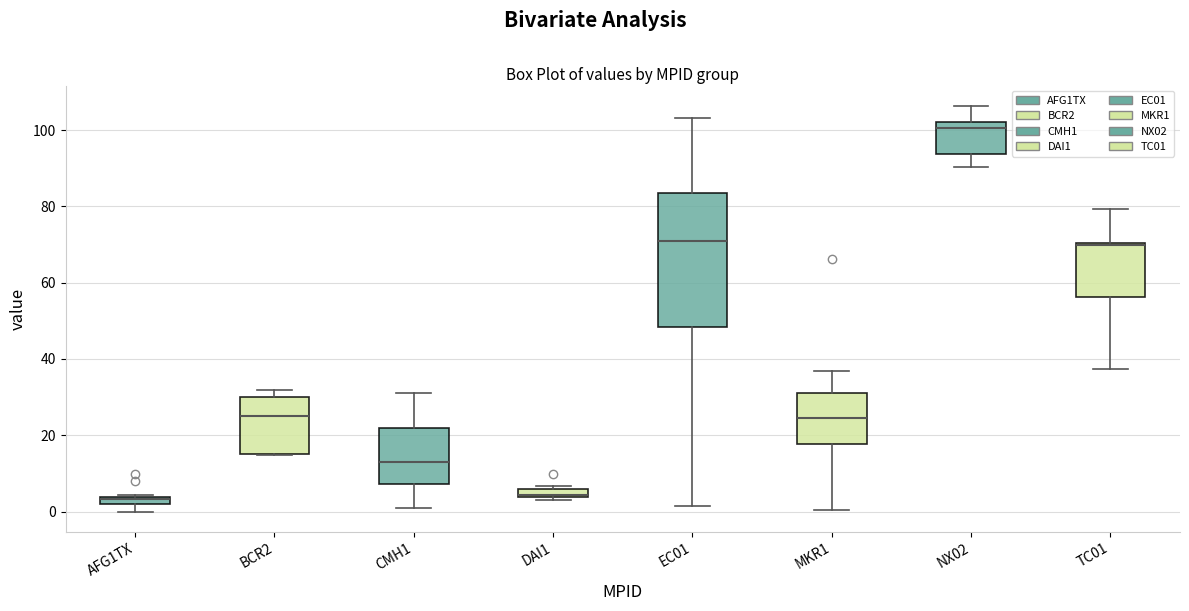

Which box is the tallest, from its lower edge to its upper edge?

EC01